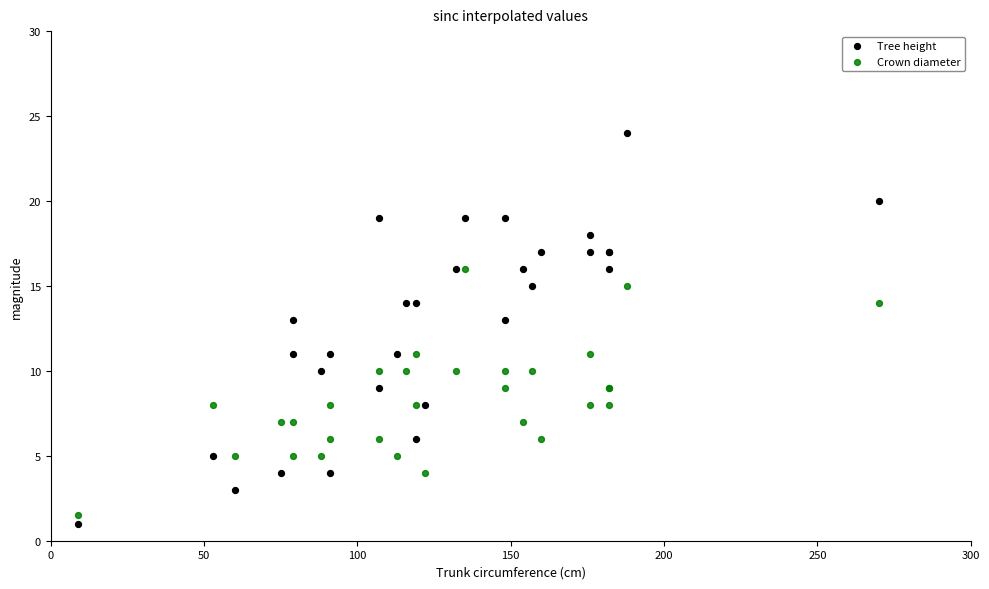

What is the X range (max minus min) for the scatter plot?

261.0